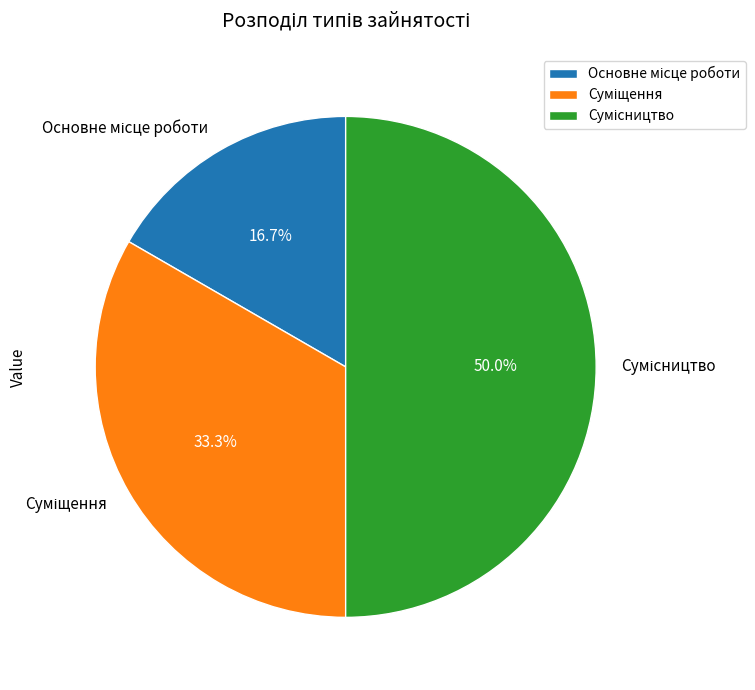

Rank the categories by value from lowest to highest.

Основне місце роботи, Суміщення, Сумісництво